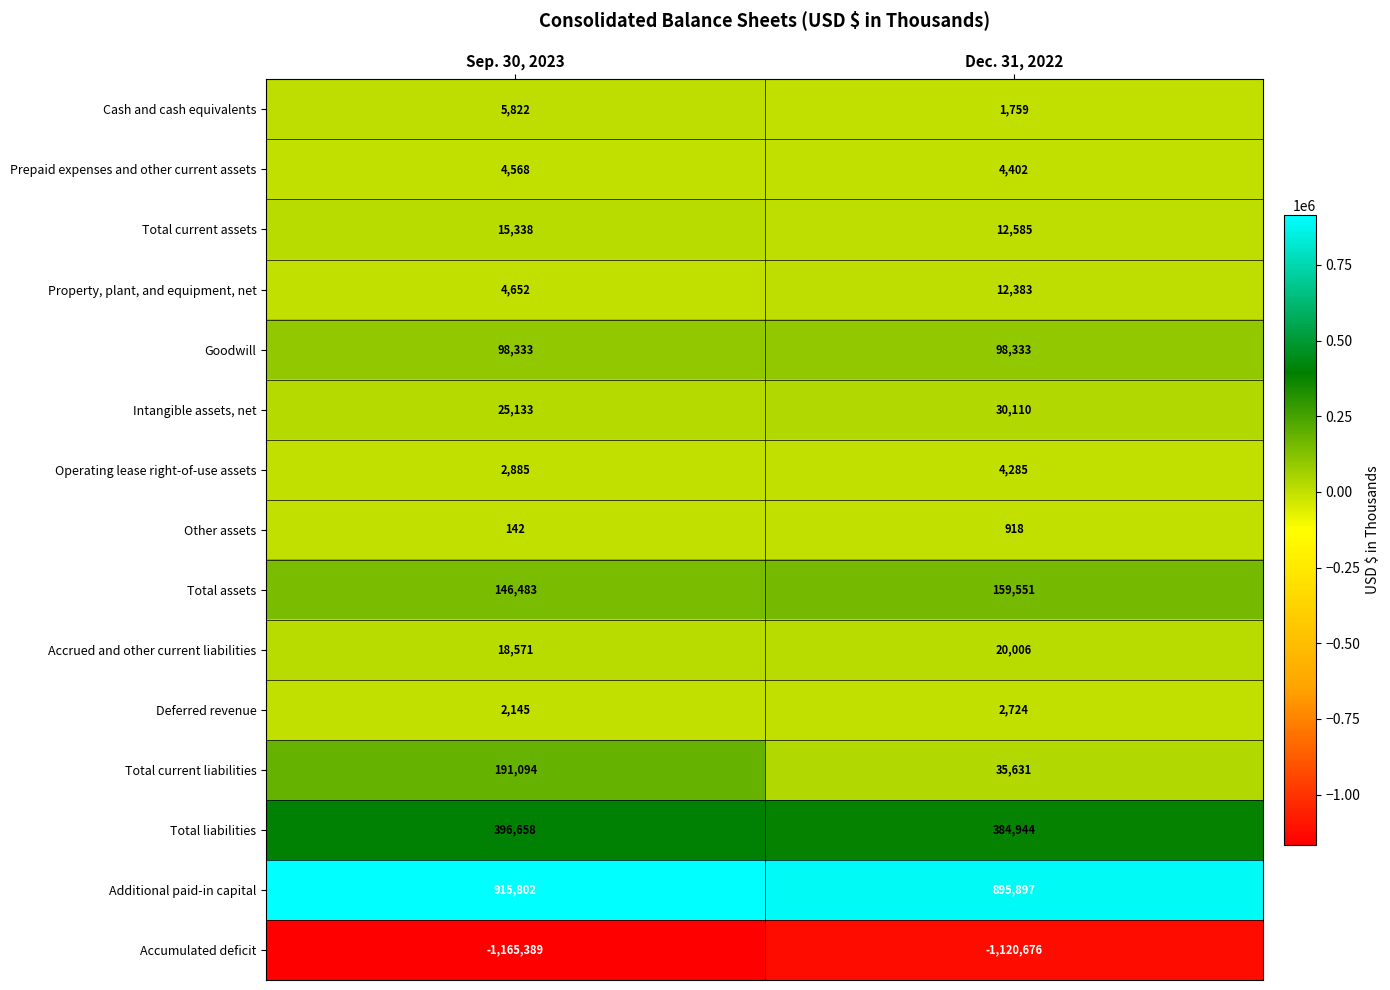

What is the difference between the Intangible assets, net values at Dec. 31, 2022 and Sep. 30, 2023?

4977